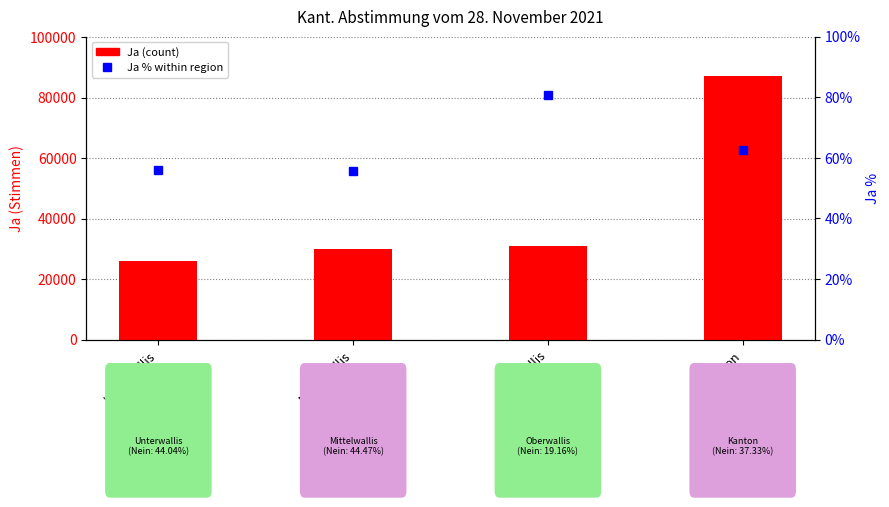

Is it true that Ja (count) equals 31045.0 at Oberwallis?

True